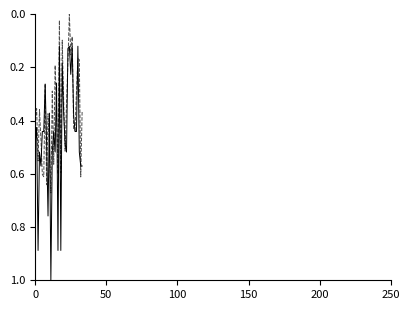

What is the maximum value shown in the chart?

1.0